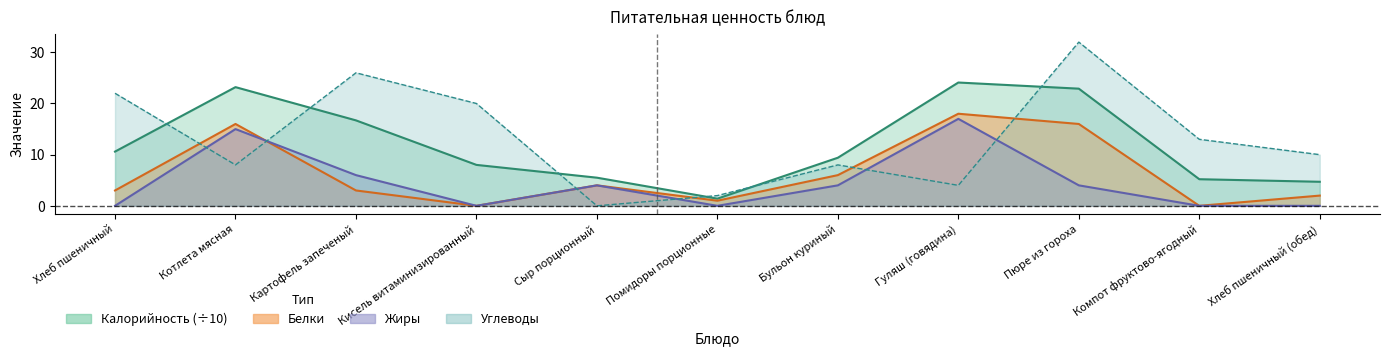

How many times do Белки and Углеводы cross each other?

6